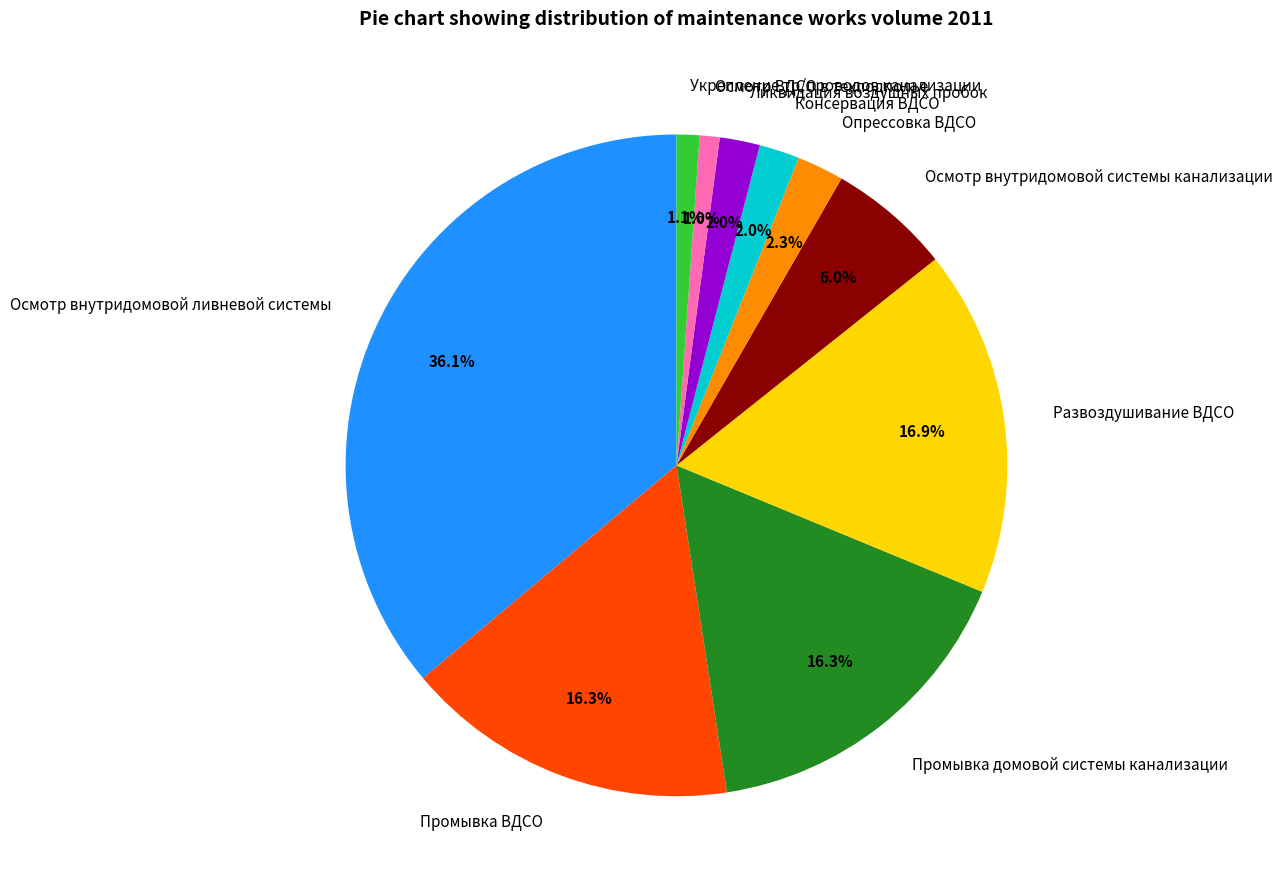

To the nearest percent, what is the combined percentage of Опрессовка ВДСО and Промывка ВДСО?

19%